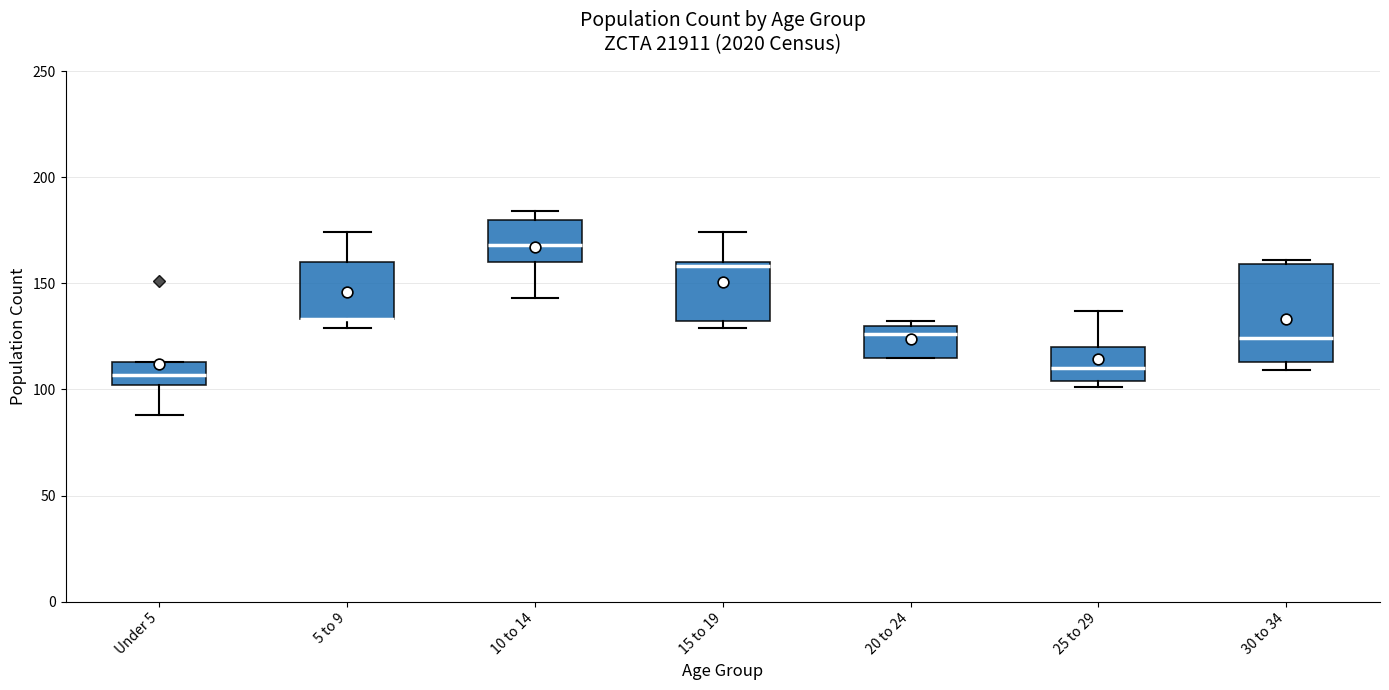

Comparing the boxes themselves (not the whiskers), which one is the tallest?

30 to 34